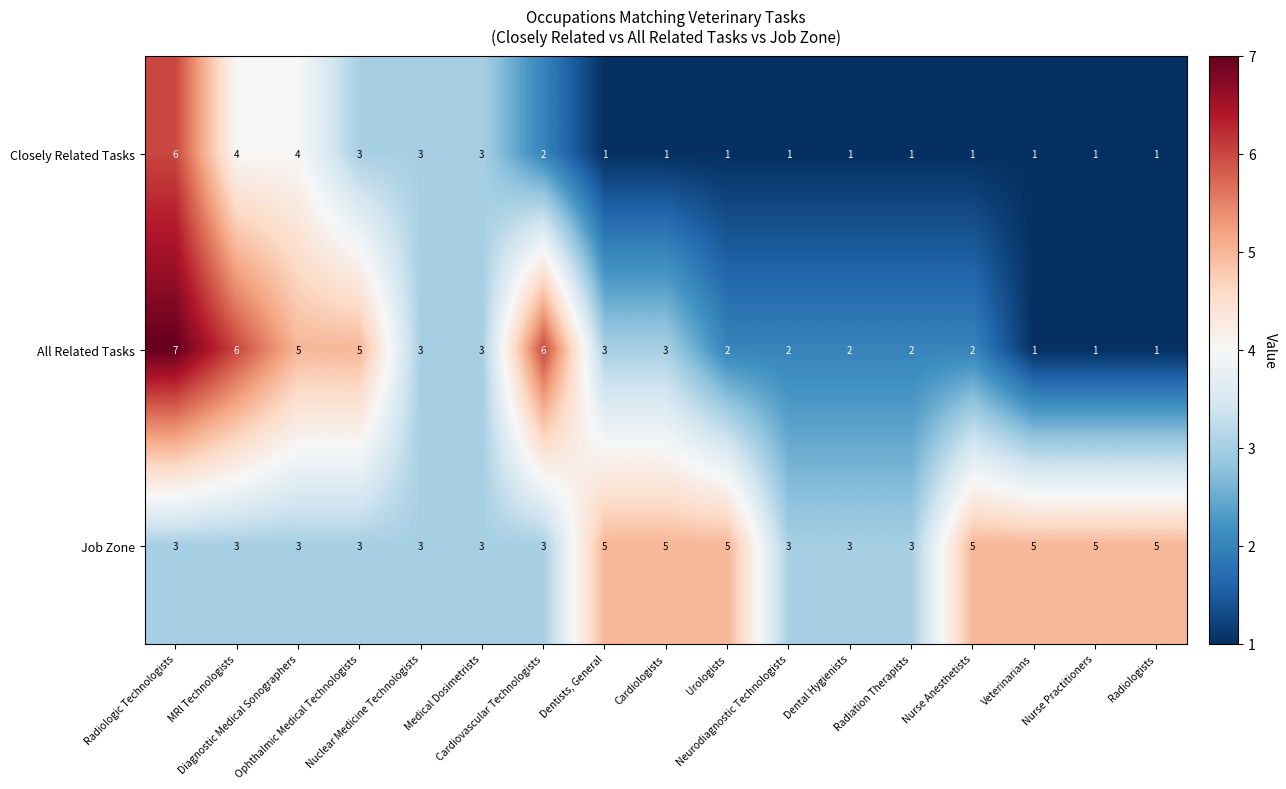

How many data points in Job Zone are above 3?

7